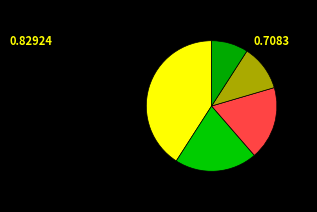

How many segments does this pie chart have?

5